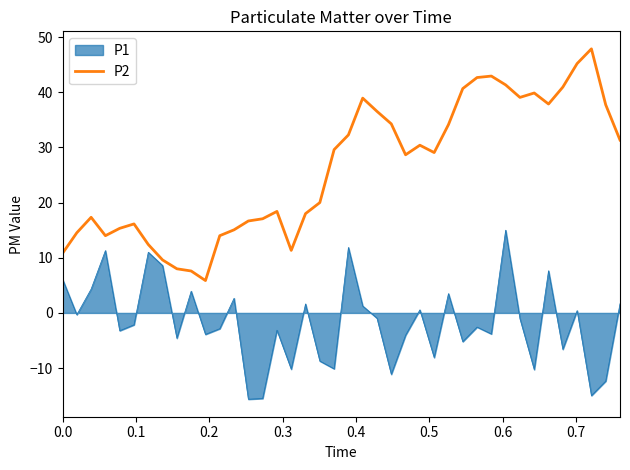

List the series in order of their overall mean, highest first.

P2, P1